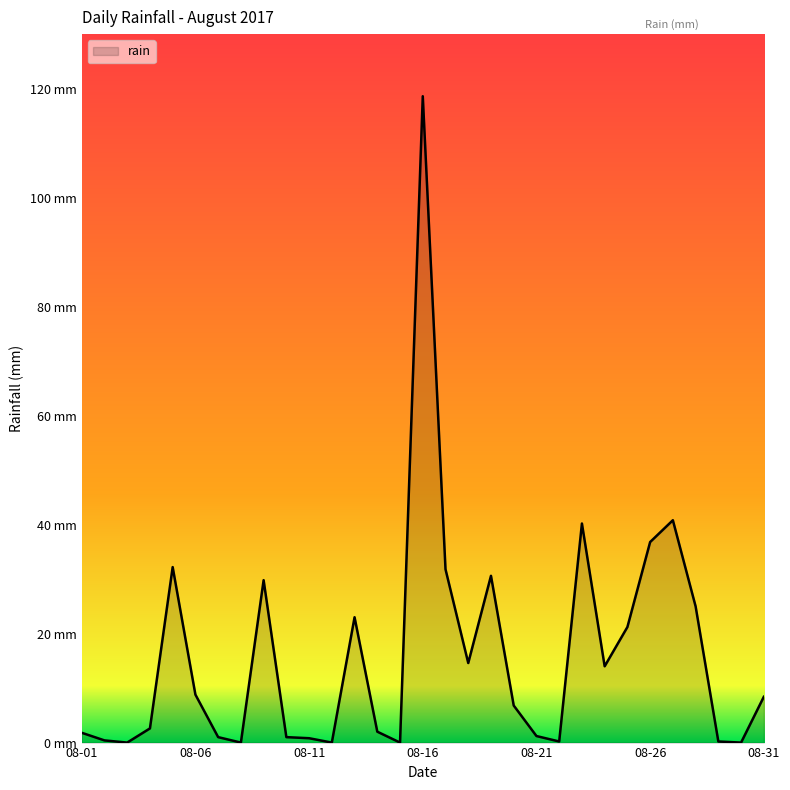

At which label does the data first exceed 6?

2017-08-05